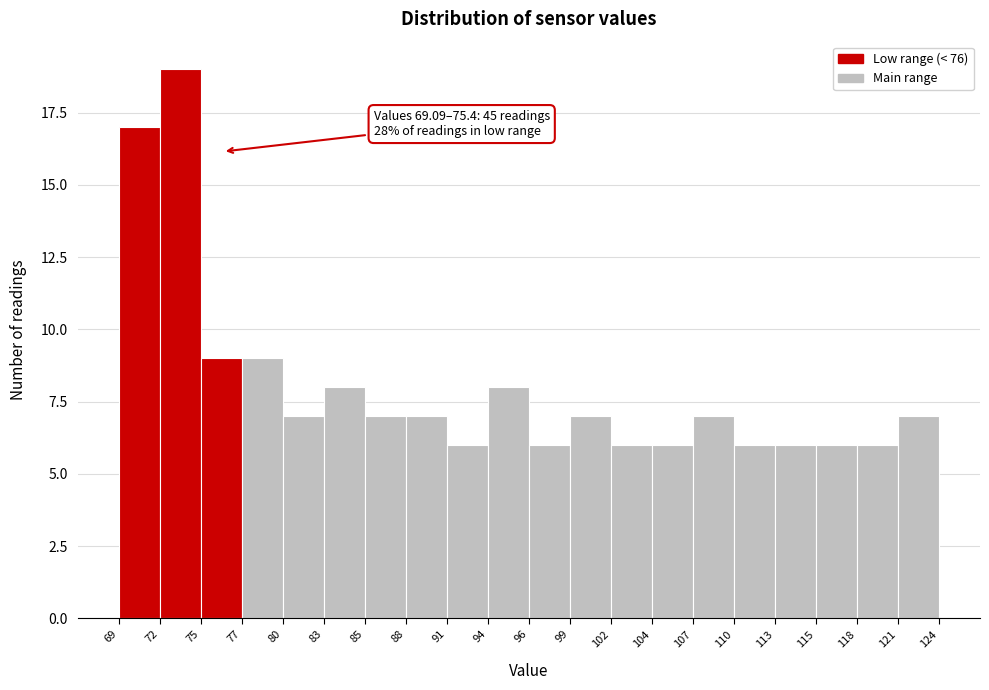

Over which range of the x-axis is the bar tallest?

72 to 75